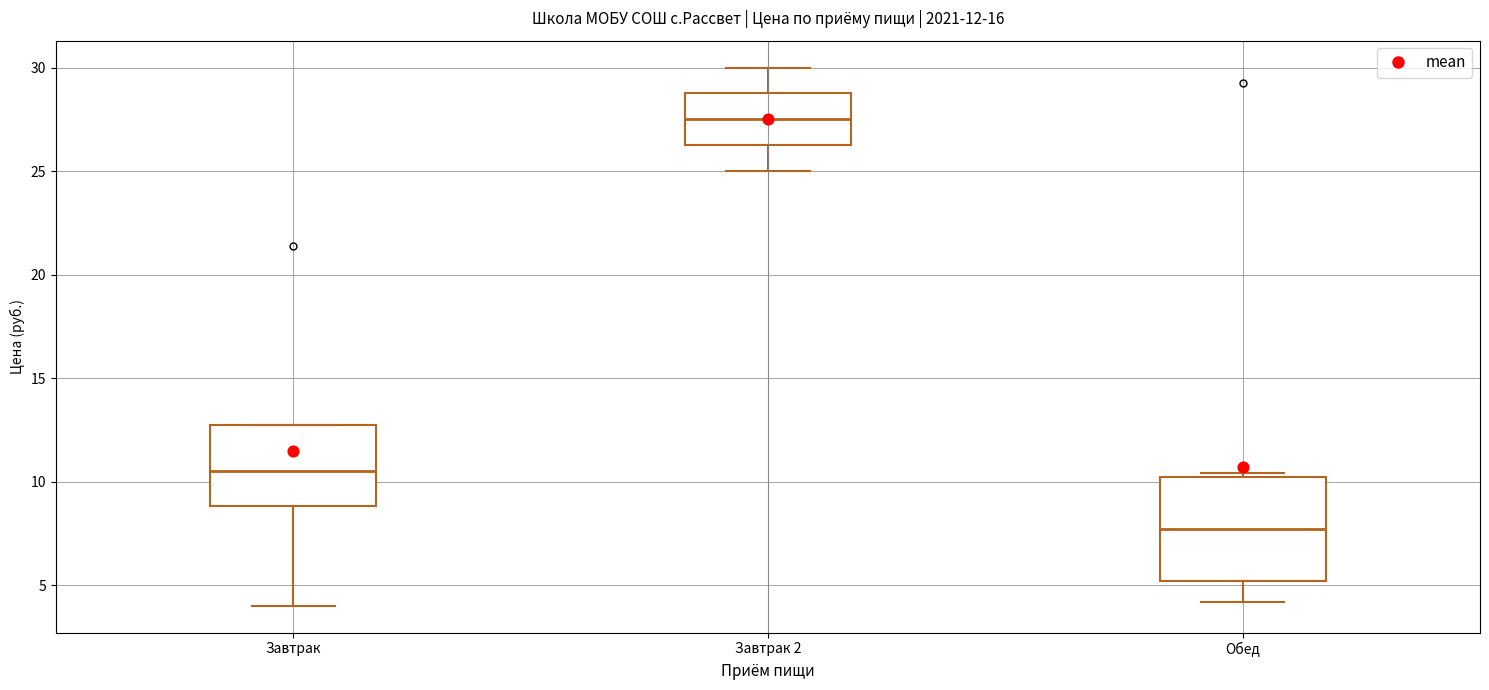

Which box is the tallest, from its lower edge to its upper edge?

Обед